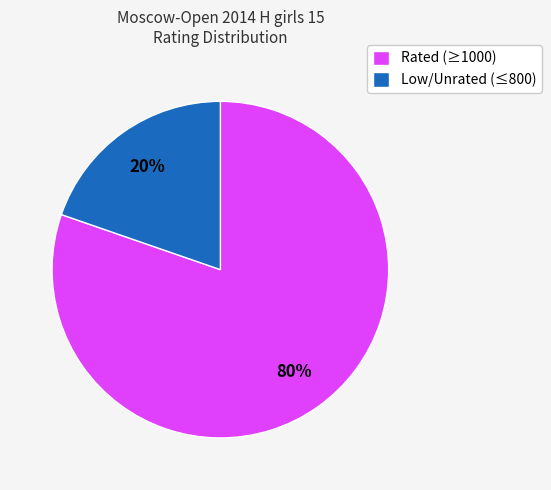

To the nearest percent, what is the average slice percentage?

50%